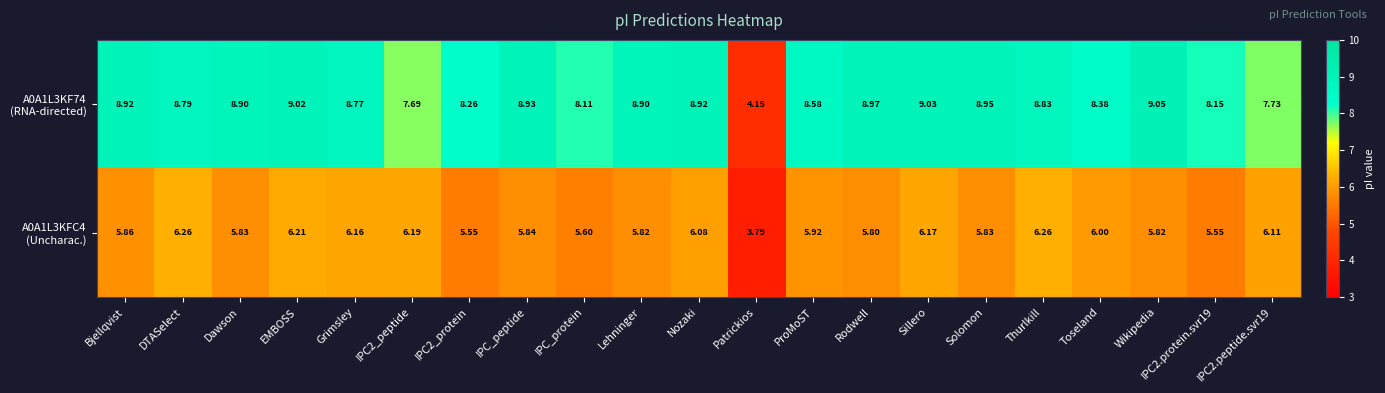

What is the total value across all series at EMBOSS?

15.2